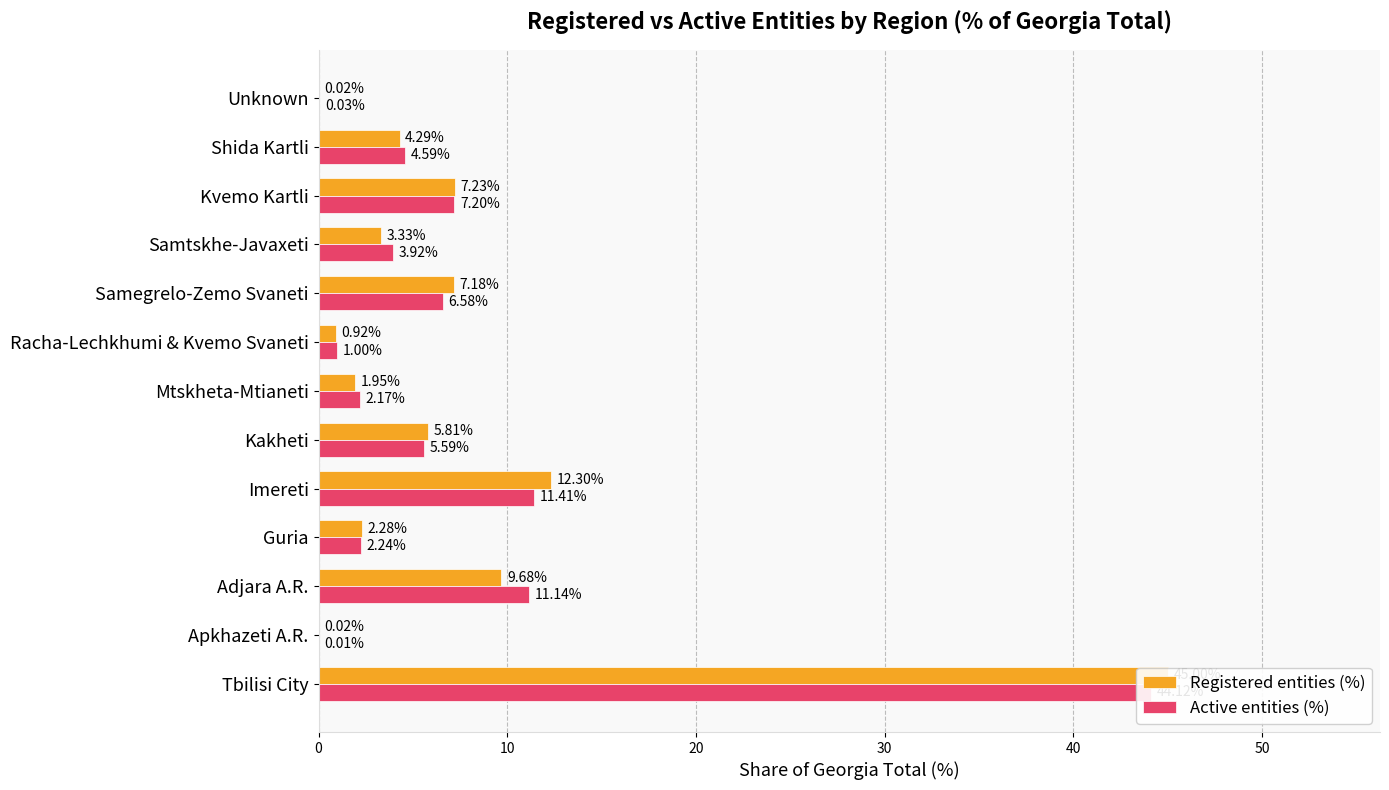

Which series has the largest total across all categories?

Registered entities (%)